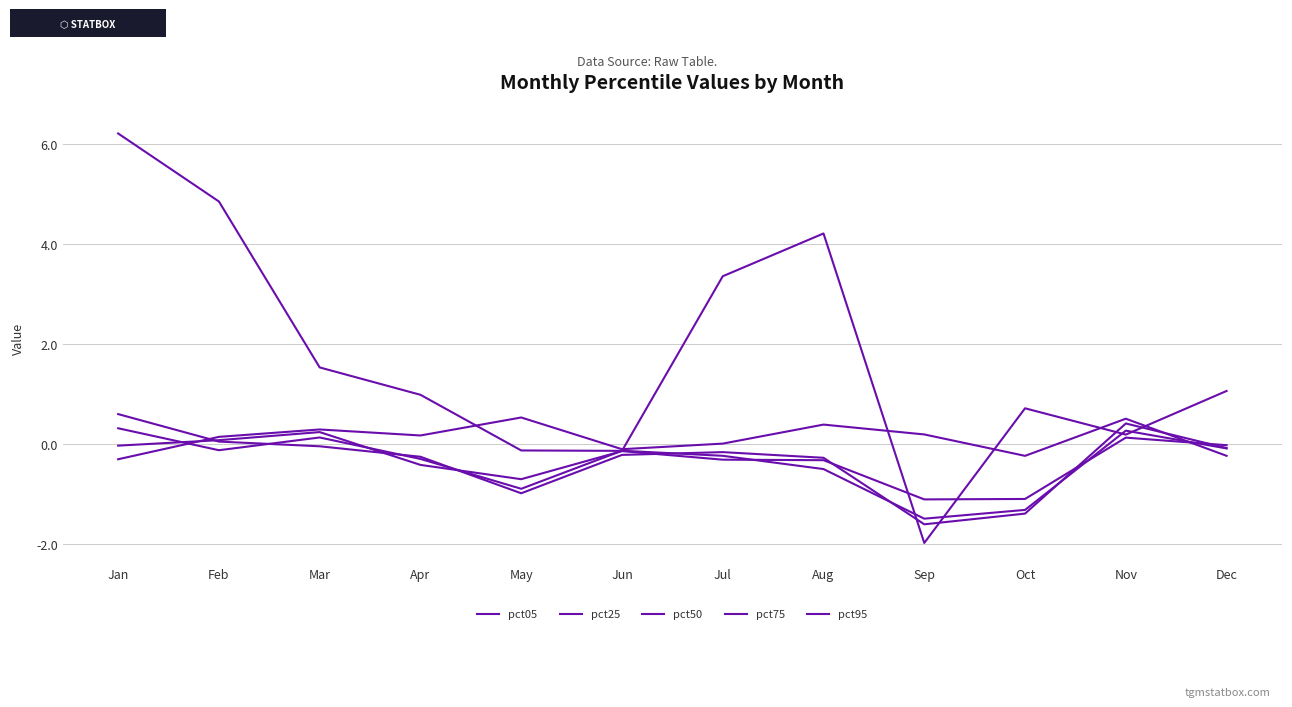

How many lines are shown in the chart?

5